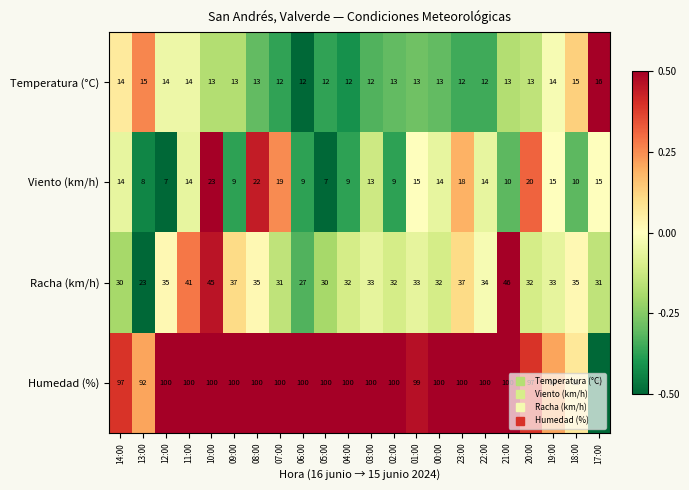

What is the minimum value for Temperatura (°C)?

12